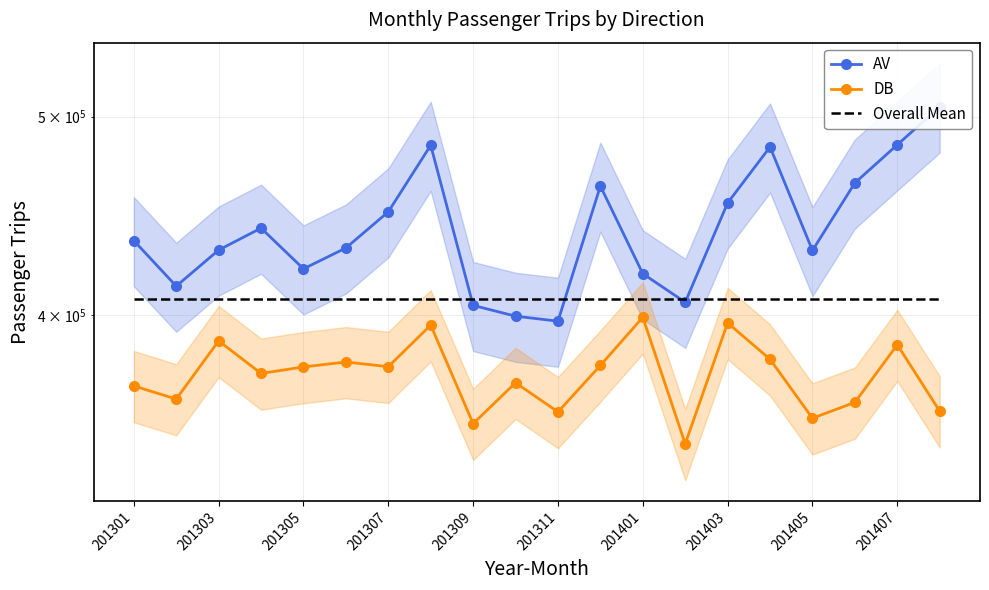

At which category does the chart reach its minimum across all series?

13